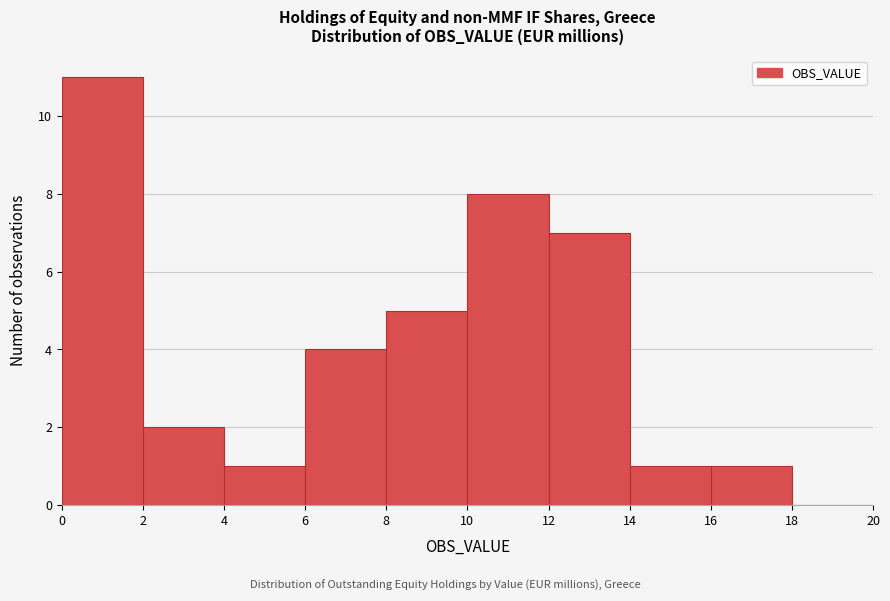

Reading left to right, transcribe this chart: for each bar, give the range it covers on the x-axis and its height. The values are not printed on the chart, so give them approximately, as read against the axis.

0 to 2: 11
2 to 4: 2
4 to 6: 1
6 to 8: 4
8 to 10: 5
10 to 12: 8
12 to 14: 7
14 to 16: 1
16 to 18: 1
18 to 20: 0